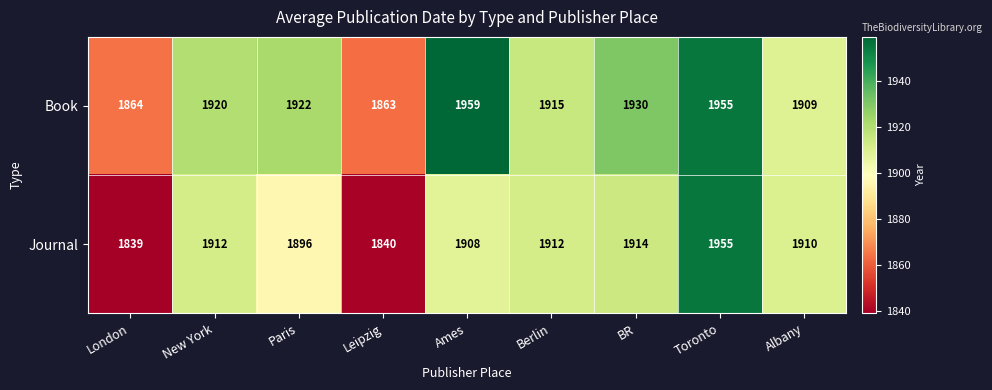

Rank the series by their maximum value, from highest to lowest.

Book, Journal